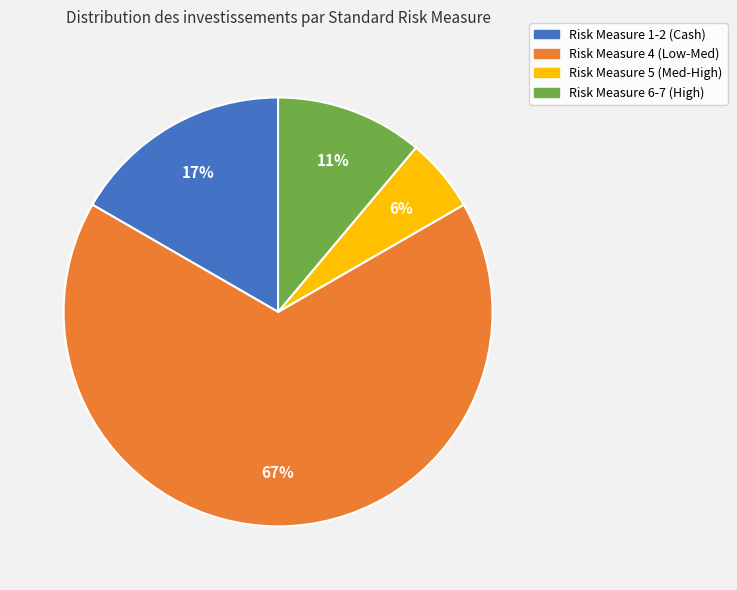

Is it true that Risk Measure 6-7 (High) is 1% of the pie?

False